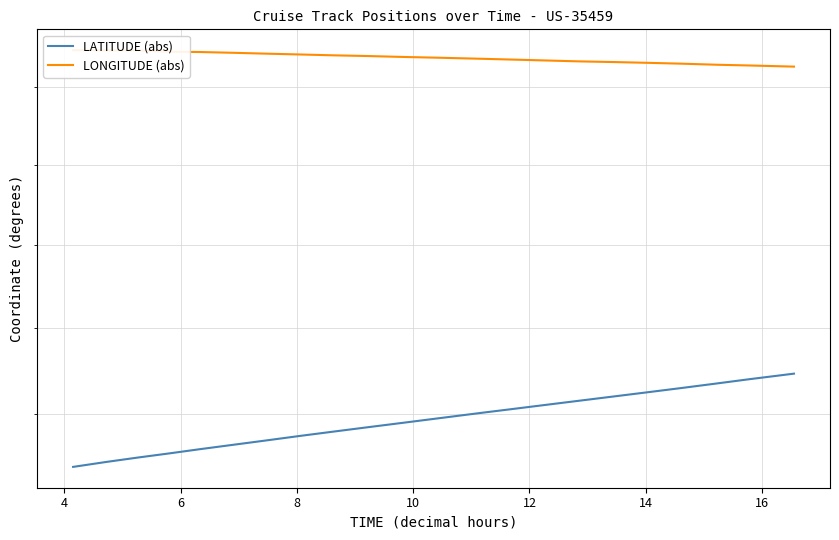

True or false: LATITUDE (abs) and LONGITUDE (abs) intersect in this chart.

False